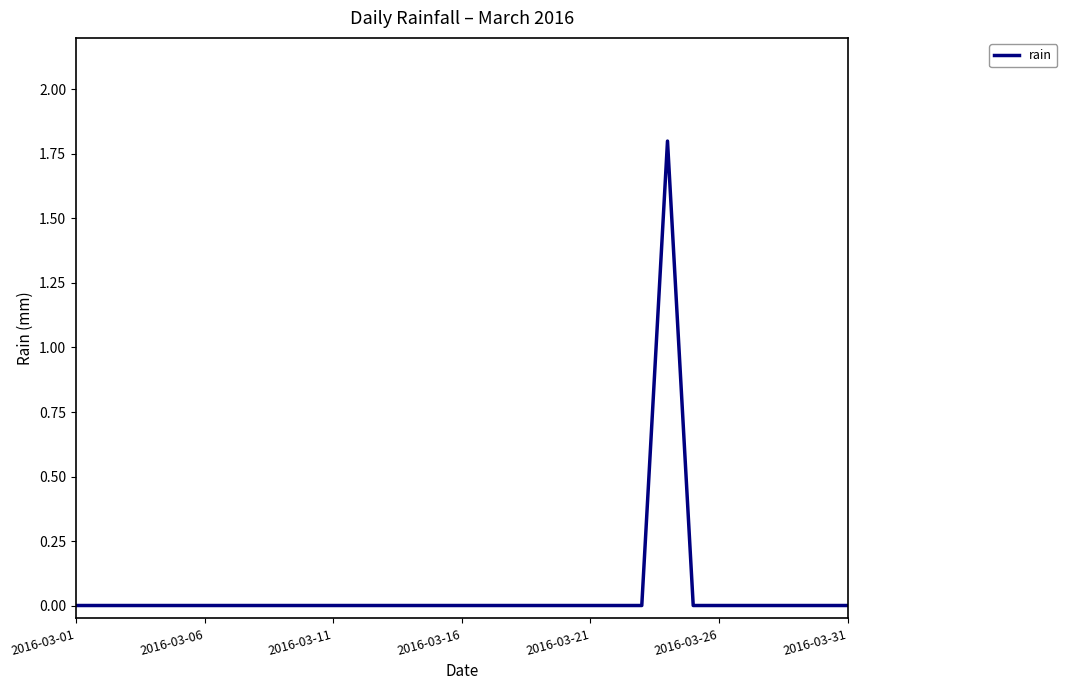

What is the greatest value displayed?

1.8